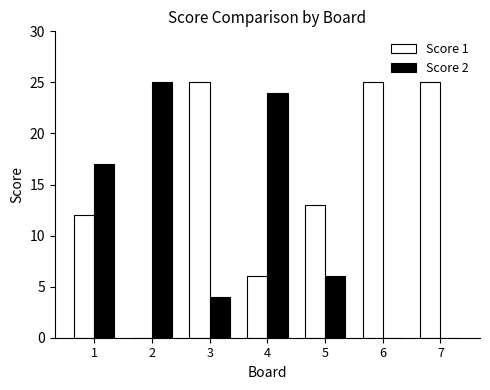

Reading right to left, what are all the values shown in this chart?

Score 1: 7=25	6=25	5=13	4=6	3=25	2=0	1=12
Score 2: 7=0	6=0	5=6	4=24	3=4	2=25	1=17